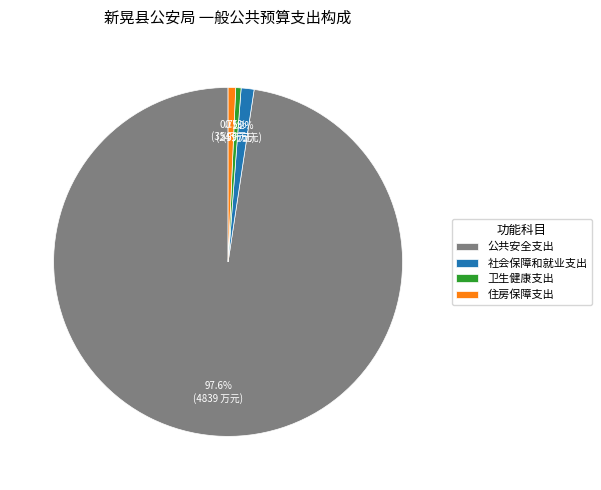

What is the majority slice?

公共安全支出